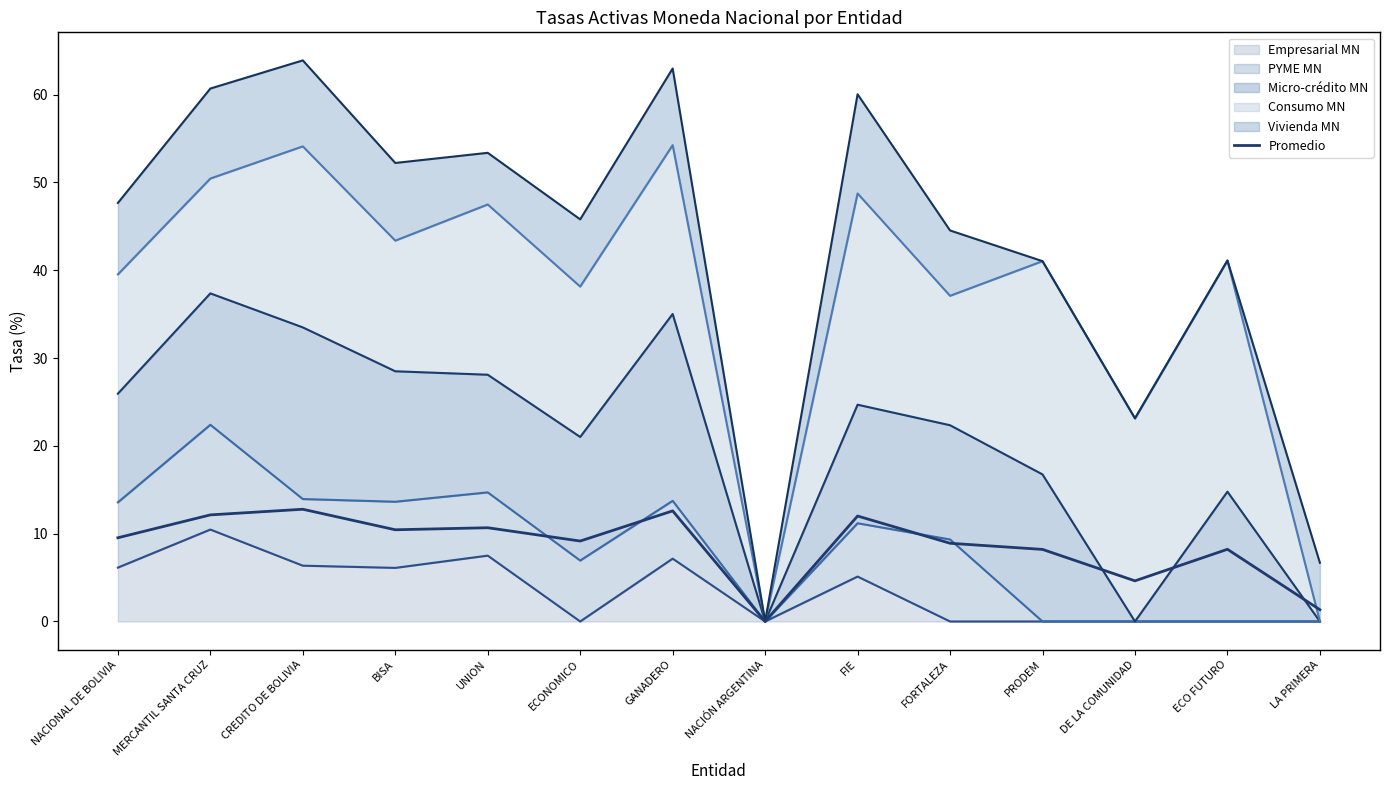

At which label does the data first exceed 9?

NACIONAL DE BOLIVIA